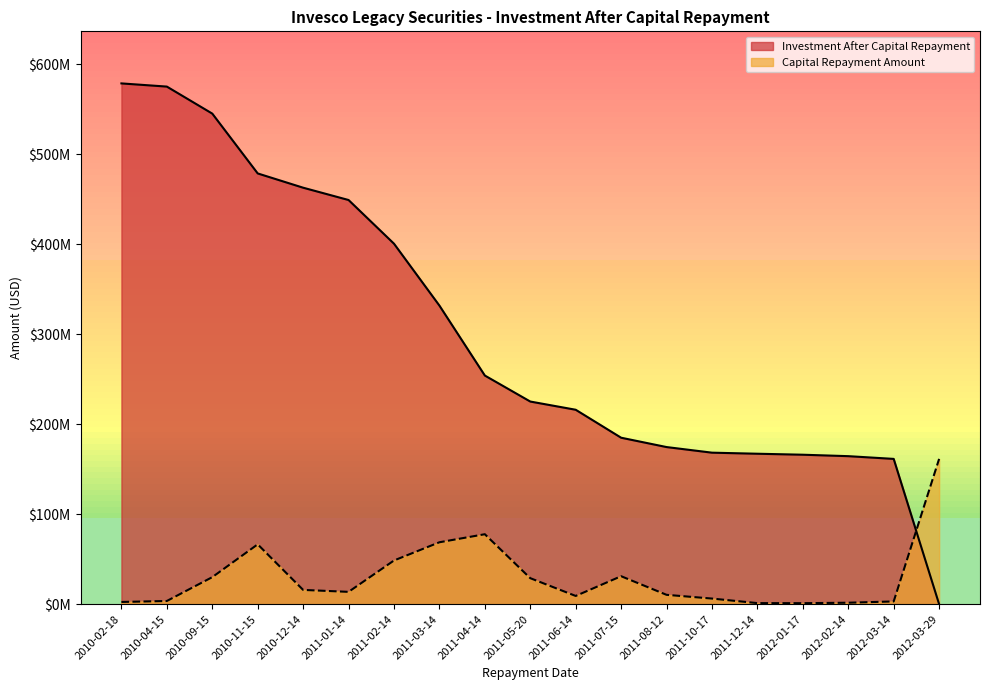

Which series has the largest range (max minus min)?

Investment After Capital Repayment